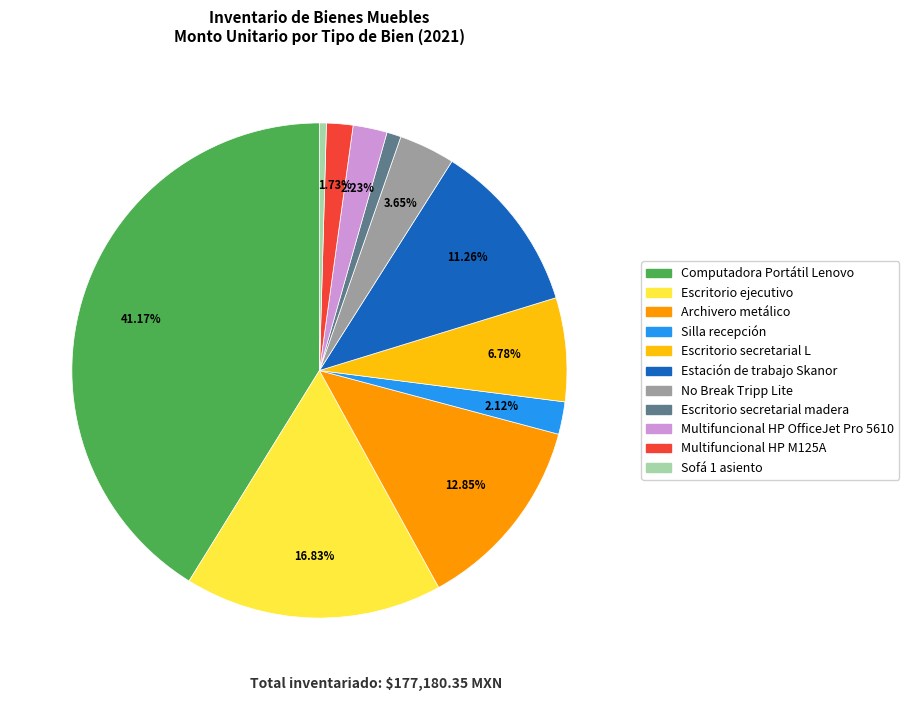

Is there a majority slice in this chart?

No